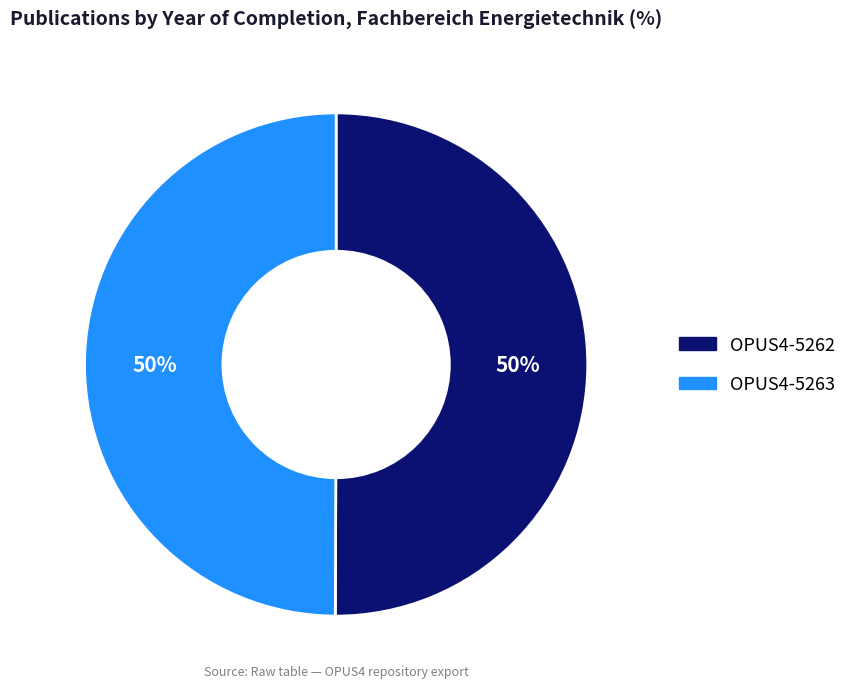

To the nearest percent, what percentage of the pie is OPUS4-5263?

50%